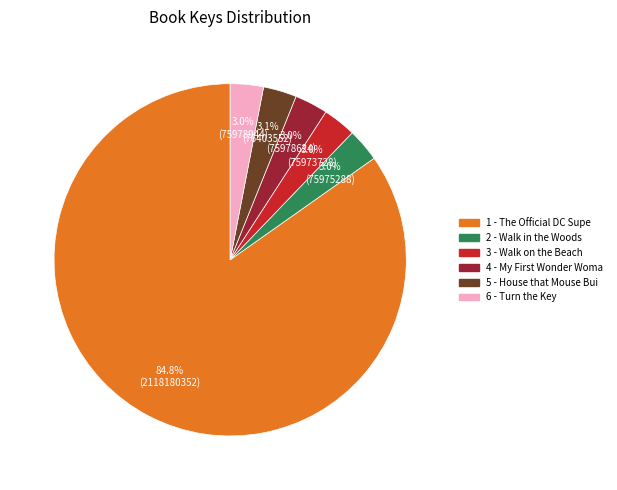

How many slices are in this pie chart?

6